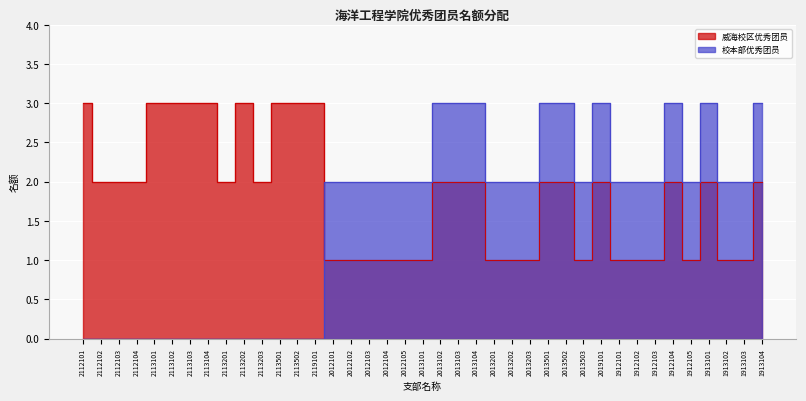

At which category does the chart reach its minimum across all series?

2112101